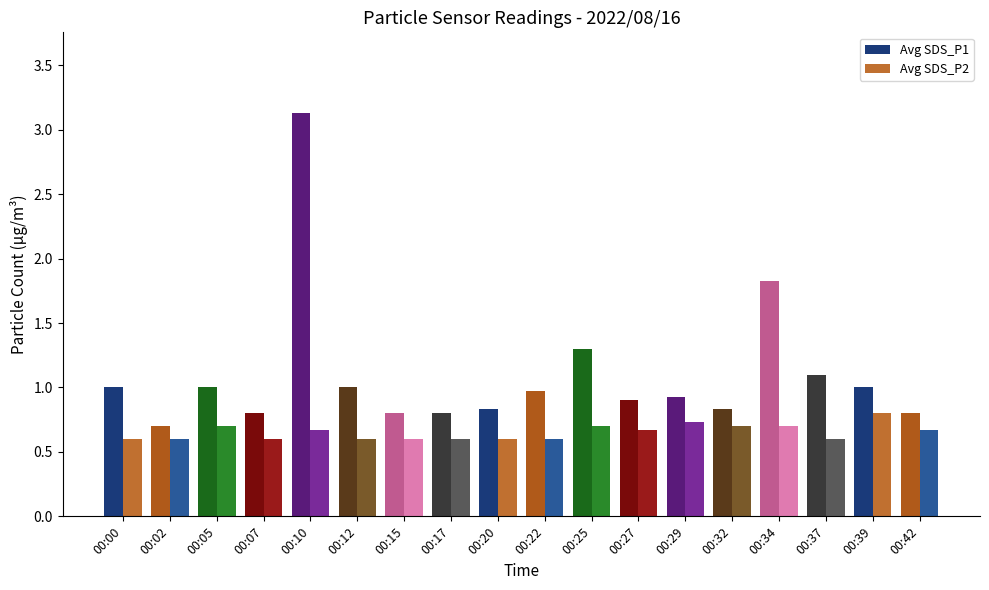

How many Avg SDS_P2 values are between 0 and 1?

18